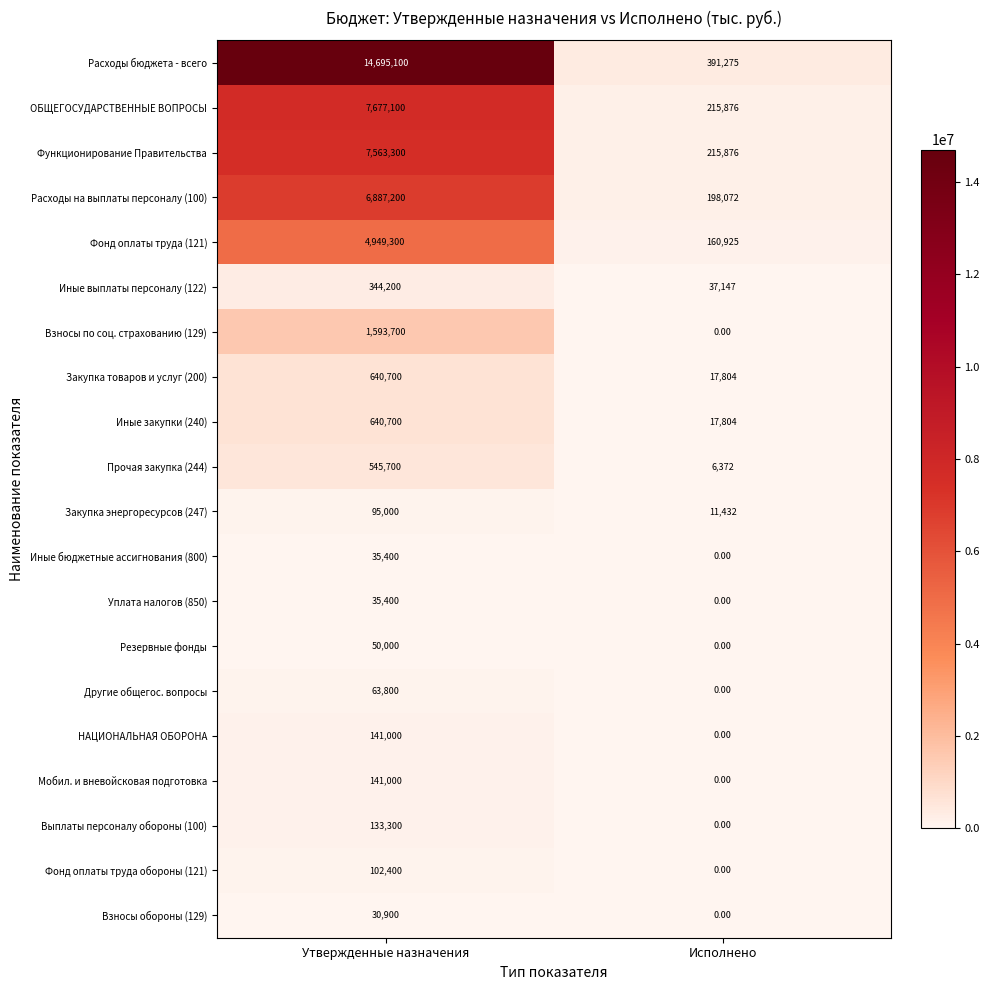

Between Утвержденные назначения and Исполнено, which series saw the biggest shift?

Расходы бюджета - всего